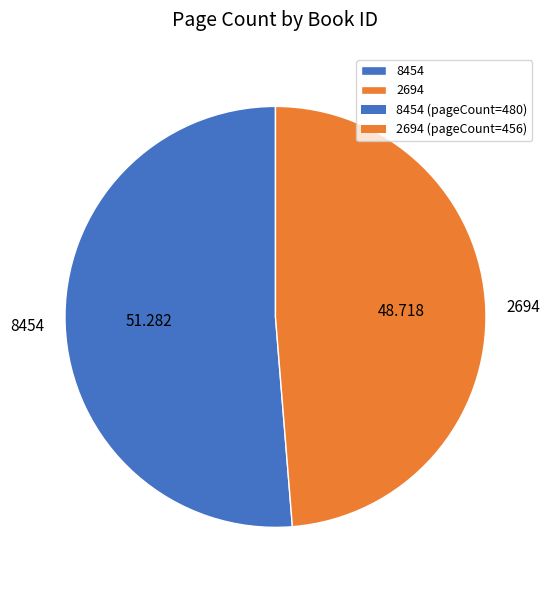

Which slice is the smallest?

2694